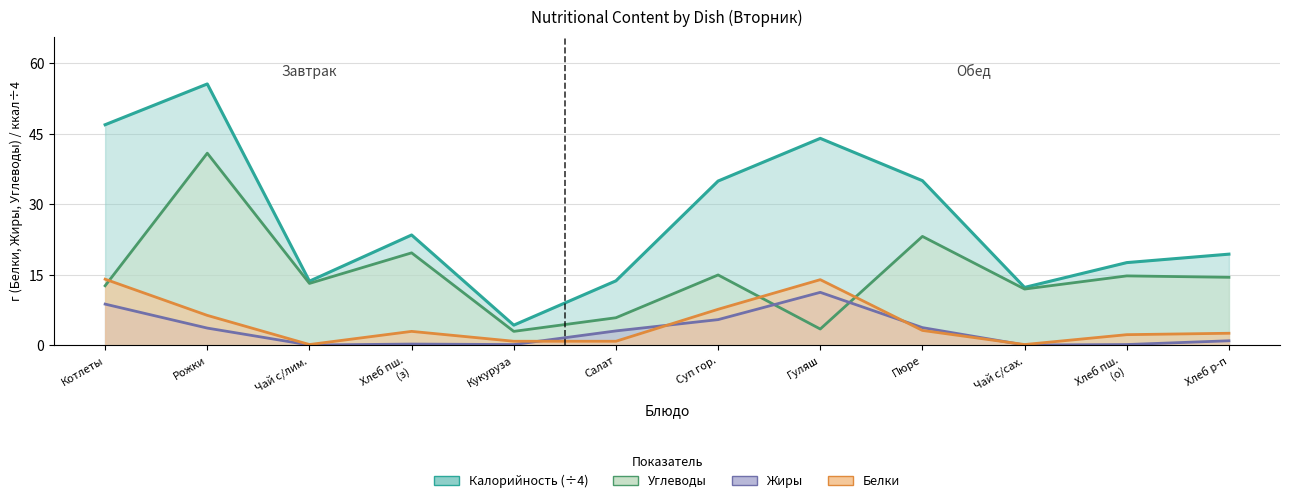

True or false: Калорийность and Жиры intersect in this chart.

False